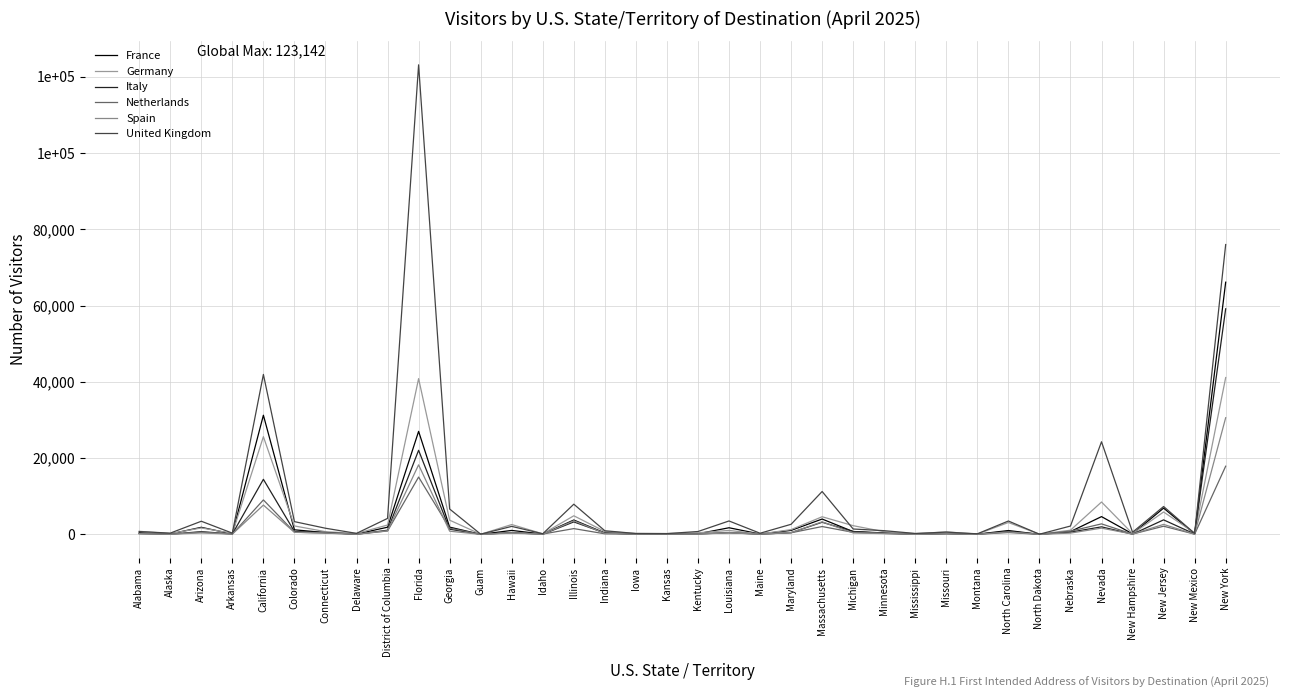

What is the difference between the second highest and minimum values in the Spain series?

18231